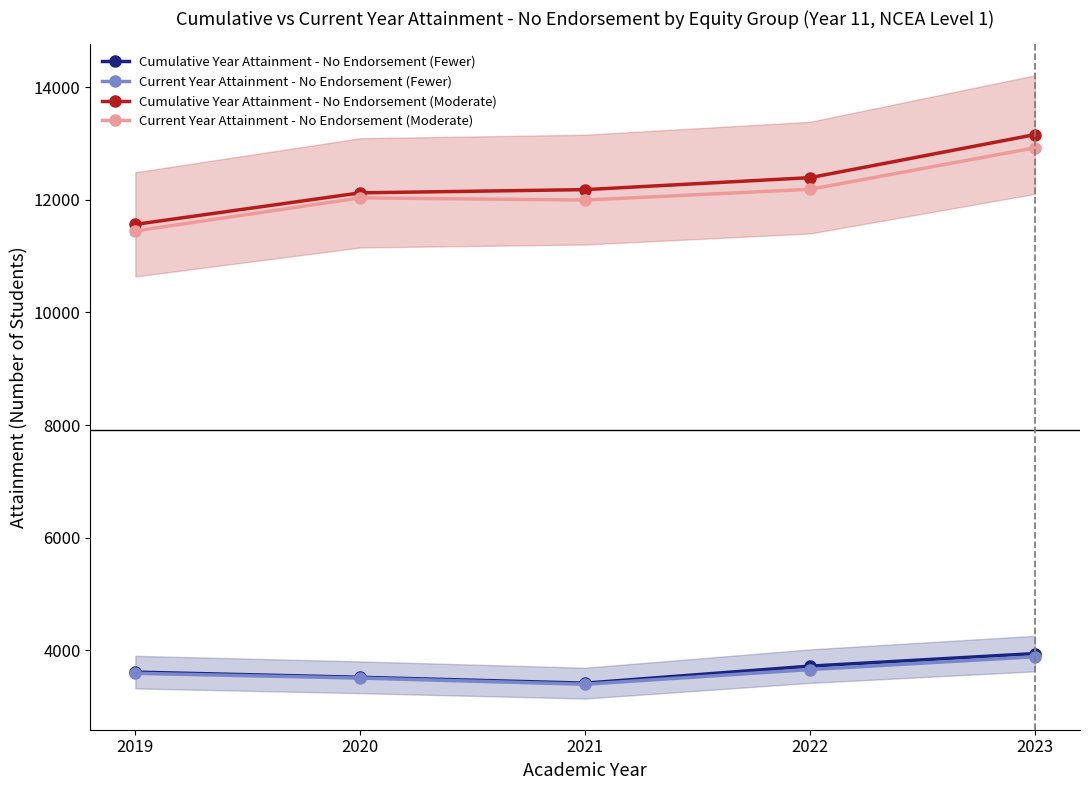

Reading left to right, extract all data points from this chart.

Cumulative Year Attainment - No Endorsement (Fewer): 3615	3523	3419	3721	3944
Current Year Attainment - No Endorsement (Fewer): 3594	3509	3400	3661	3888
Cumulative Year Attainment - No Endorsement (Moderate): 11563	12123	12180	12393	13157
Current Year Attainment - No Endorsement (Moderate): 11447	12034	11995	12186	12923